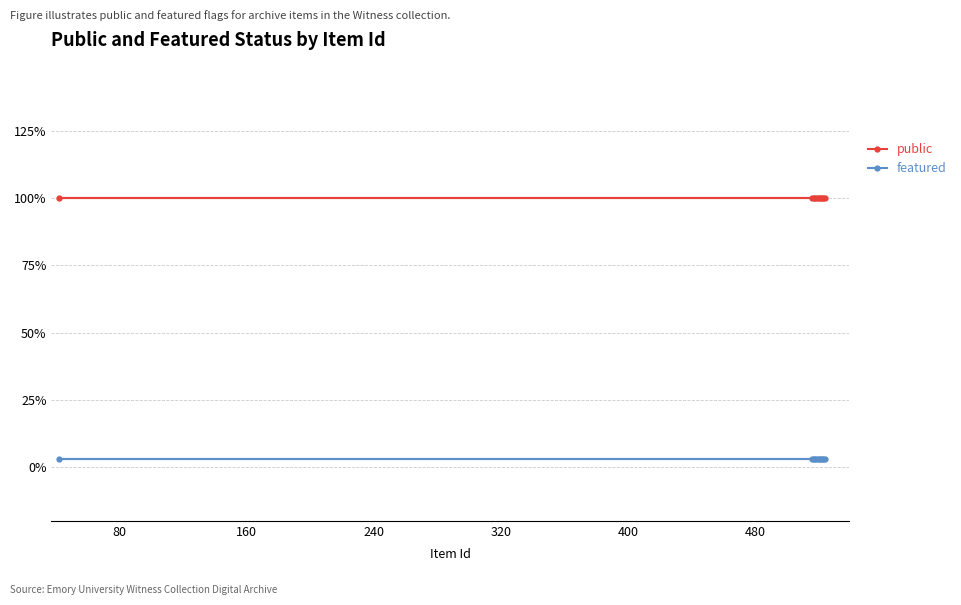

True or false: public has more than 2 points higher than both neighbors.

False